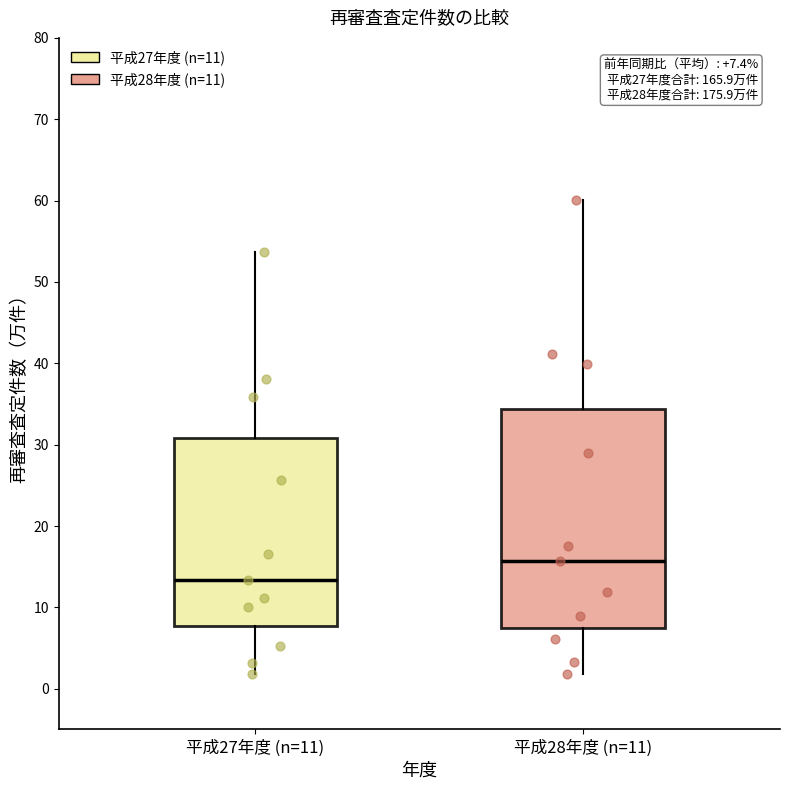

Which box is the tallest, from its lower edge to its upper edge?

平成28年度 (n=11)